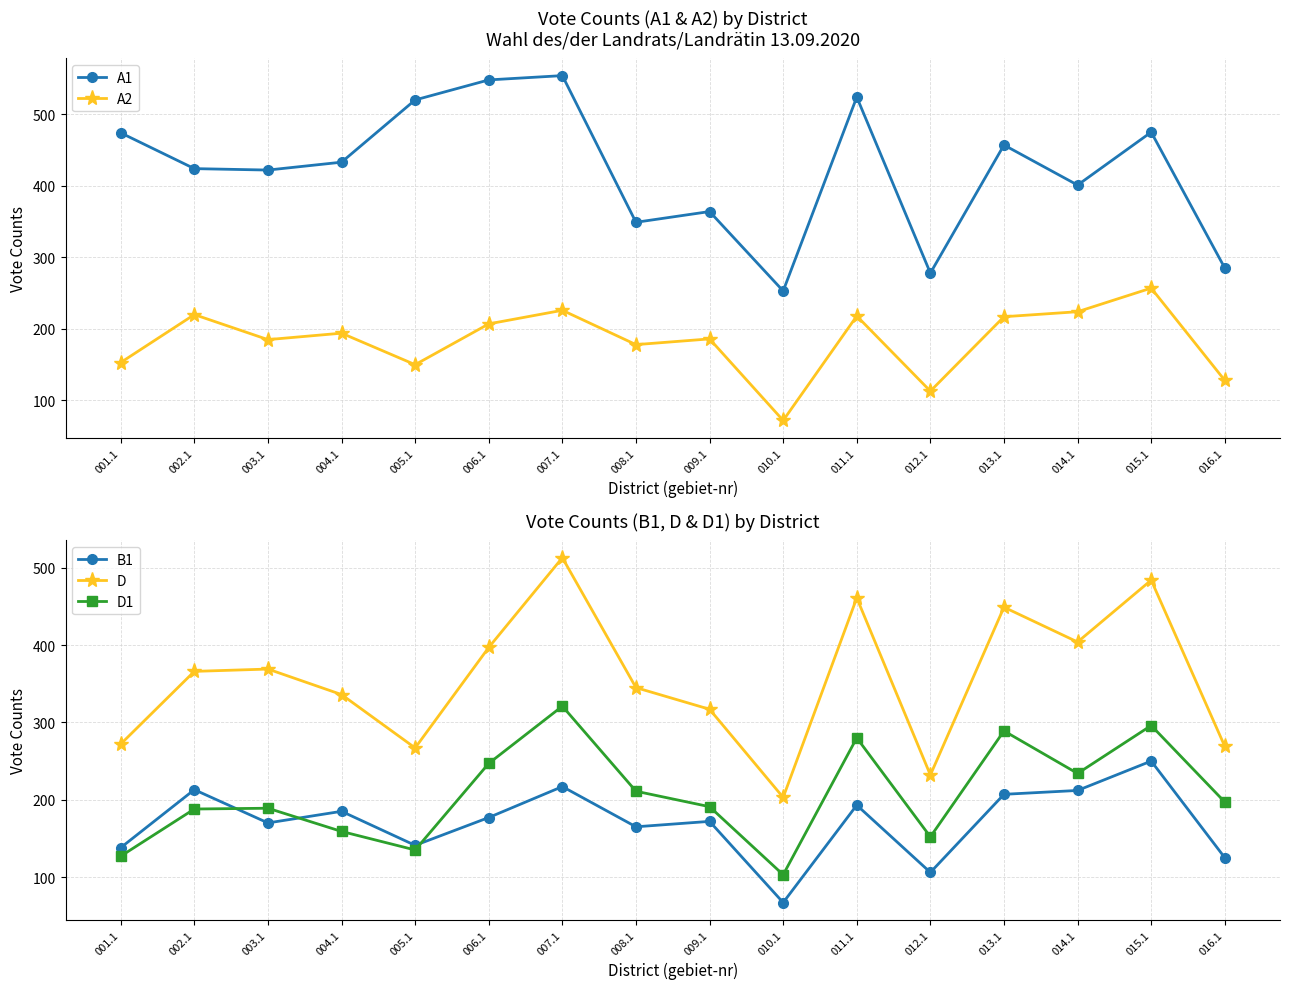

At how many categories does at least one series exceed 371?

11